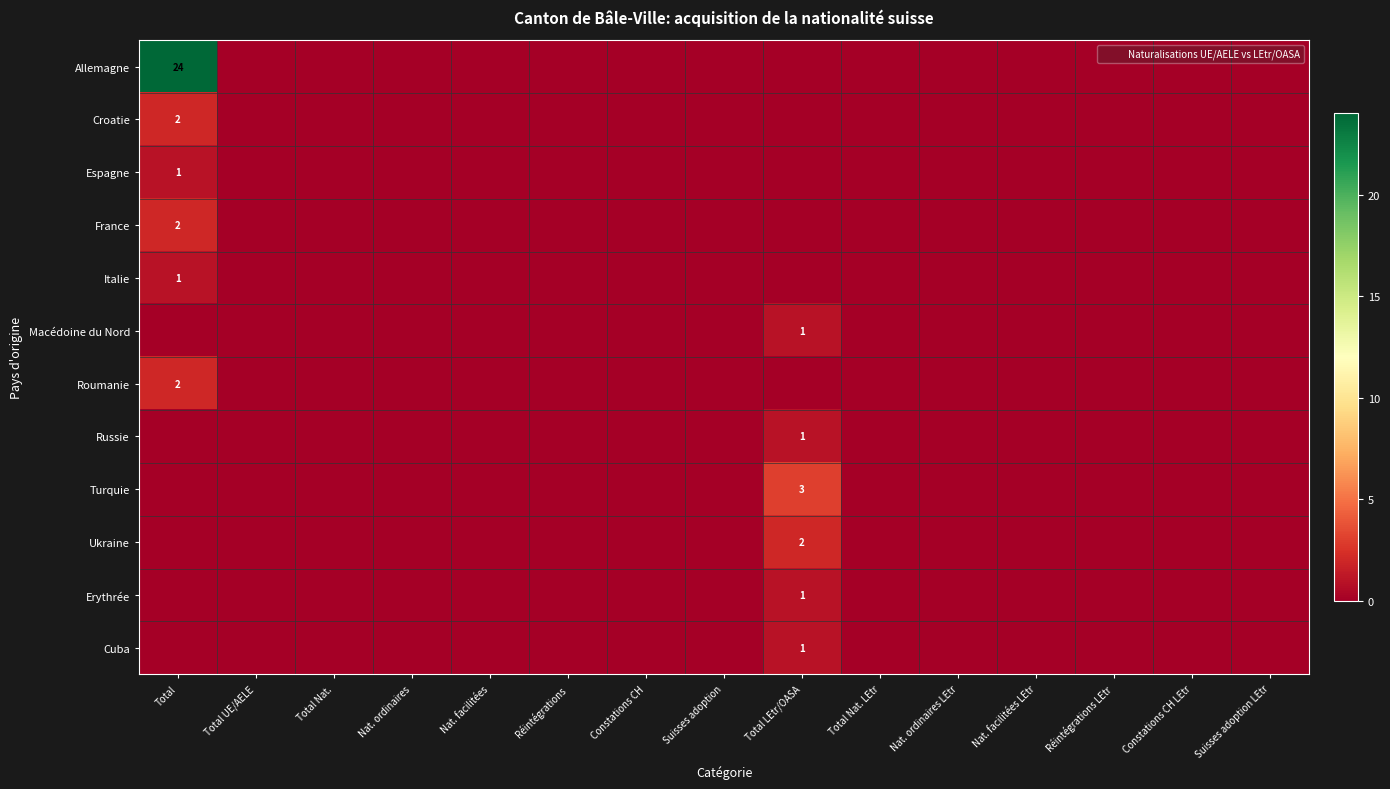

Which has a higher value, Total Nat. LEtr or Réintégrations LEtr?

Total Nat. LEtr